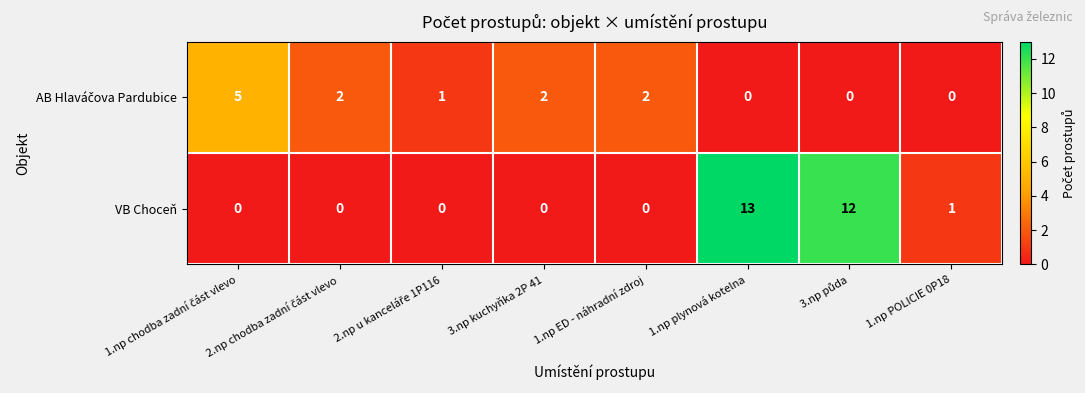

Which label corresponds to the largest value in the chart?

1.np plynová kotelna